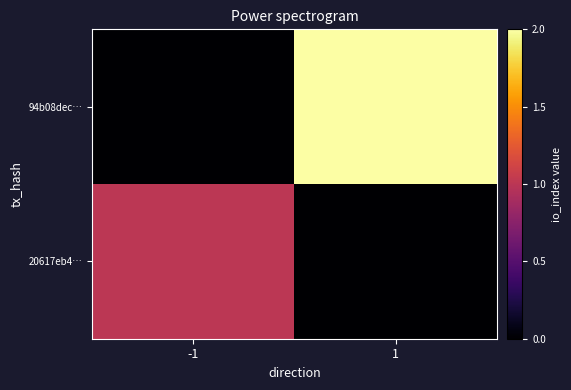

Rank the series at -1 from highest to lowest value.

20617eb4…, 94b08dec…